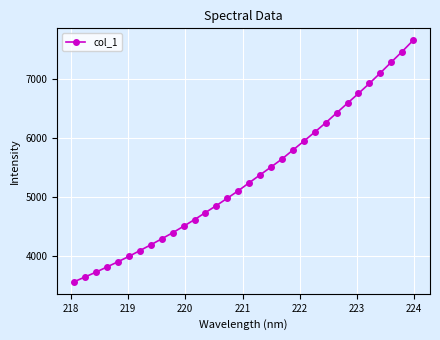

What is the sum of all values?

170326.7